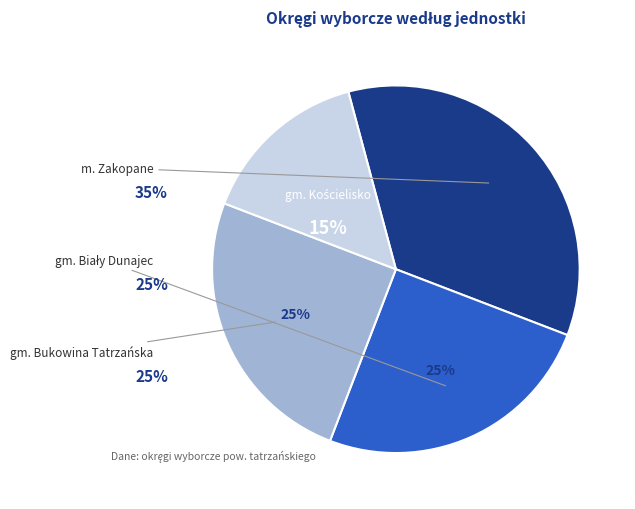

Rank the categories by value from highest to lowest.

m. Zakopane, gm. Biały Dunajec, gm. Bukowina Tatrzańska, gm. Kościelisko